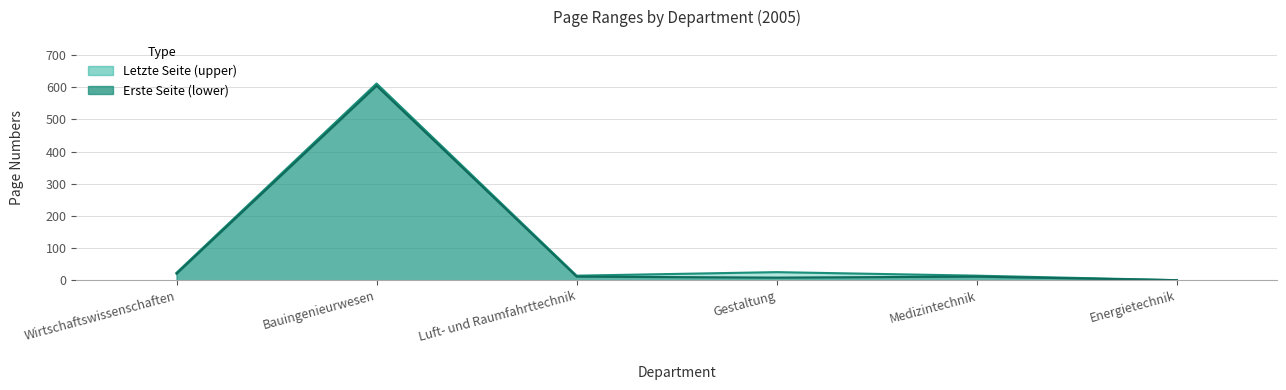

True or false: Letzte Seite and Erste Seite intersect in this chart.

False